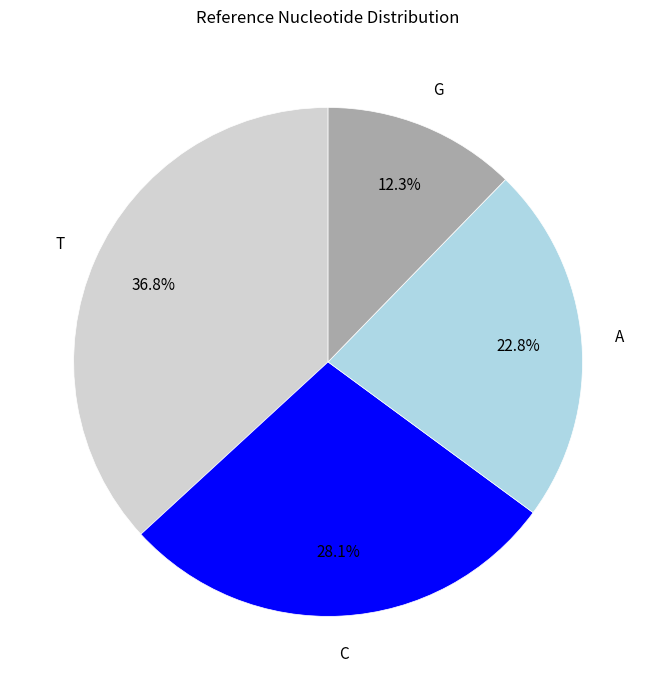

Is there any slice that represents more than half of the pie?

No